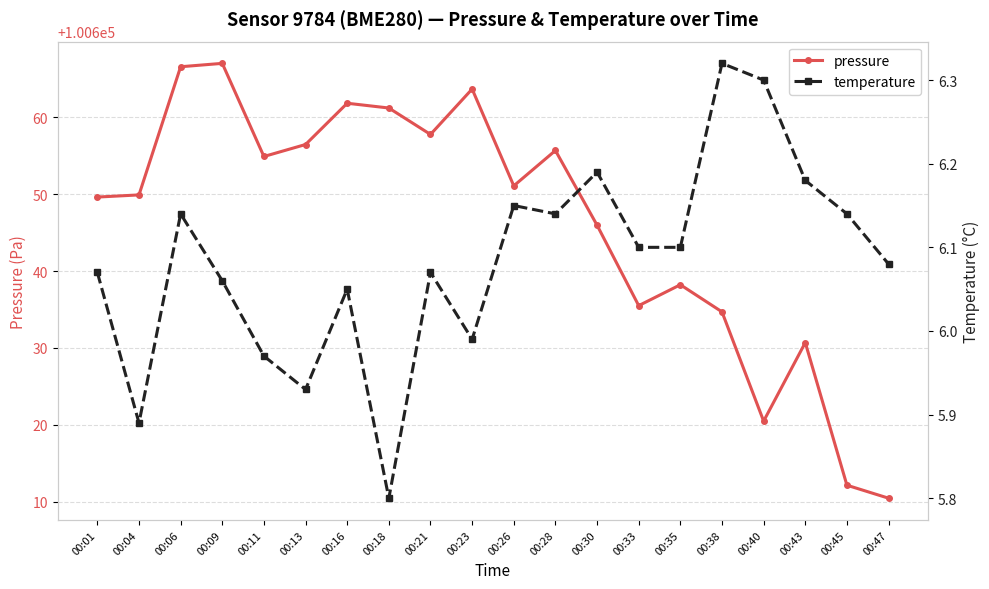

At which category does temperature reach its first local peak?

00:06